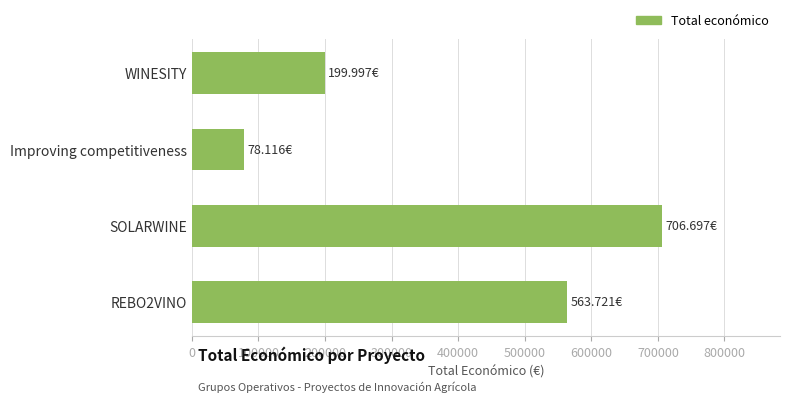

Which label corresponds to the smallest value in the chart?

Improving competitiveness